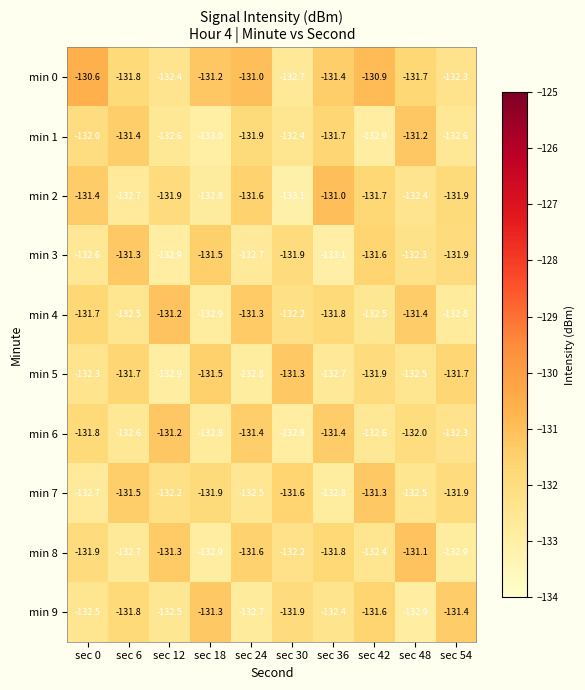

What is the maximum value shown in the chart?

-130.6